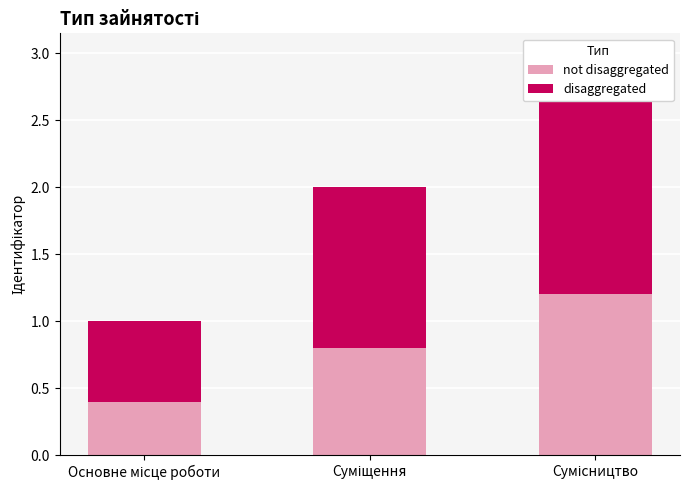

What position from the right is Основне місце роботи?

3